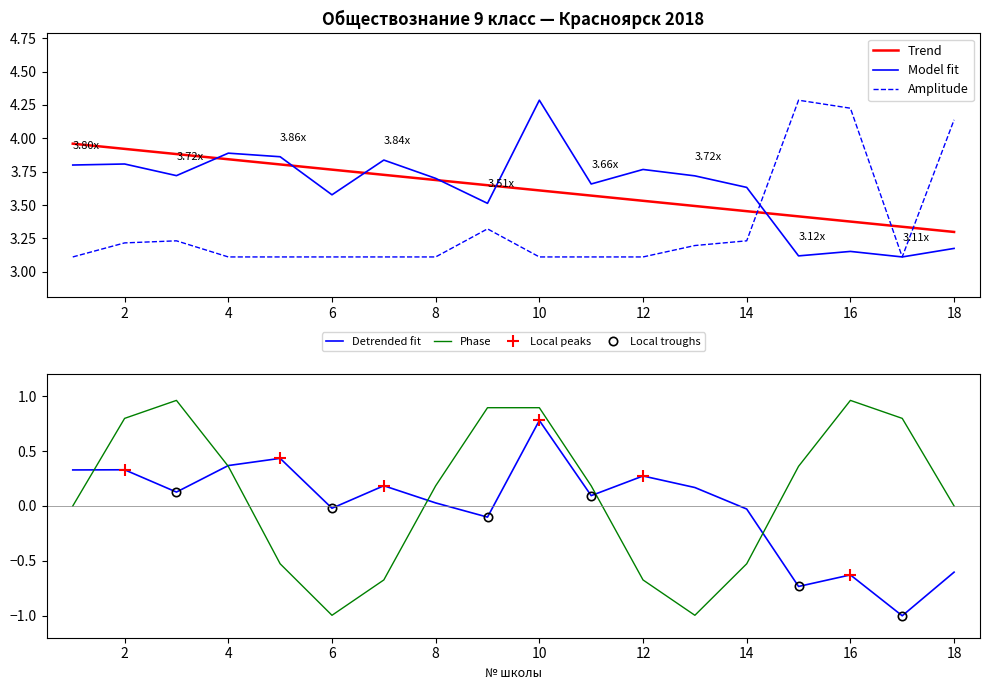

What is the maximum value shown in the chart?

4.3